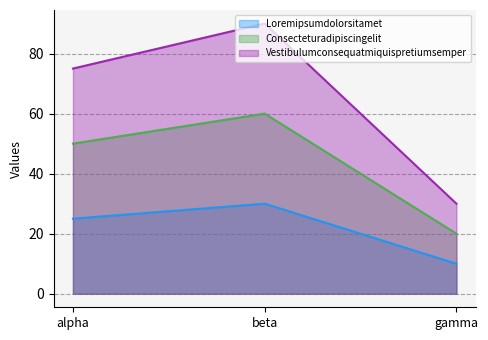

What is the label of the 2nd point from the left?

beta